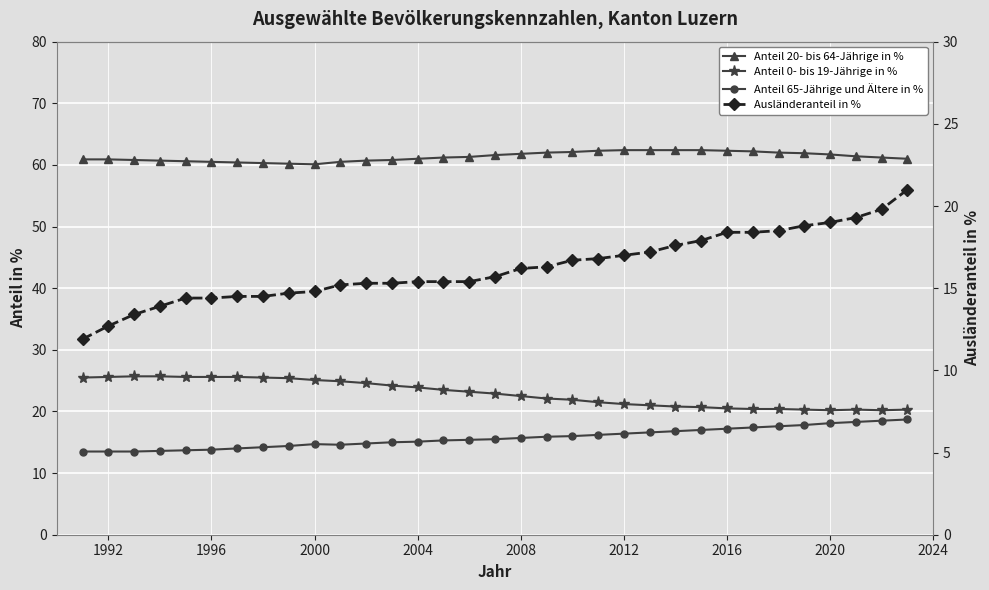

What is the difference between the maximum and minimum values in the Anteil 20- bis 64-Jährige in % series?

2.3